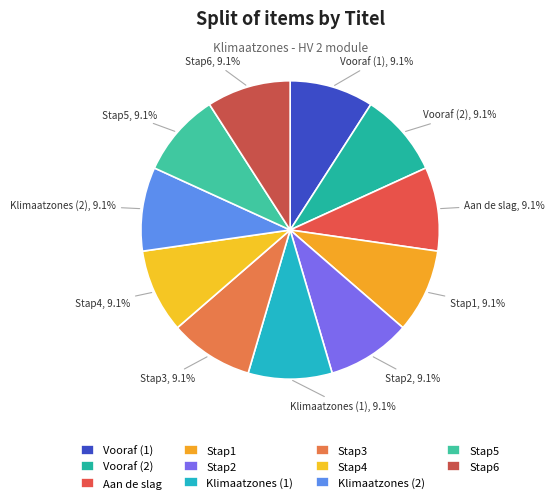

To the nearest percent, what is the average slice percentage?

9%